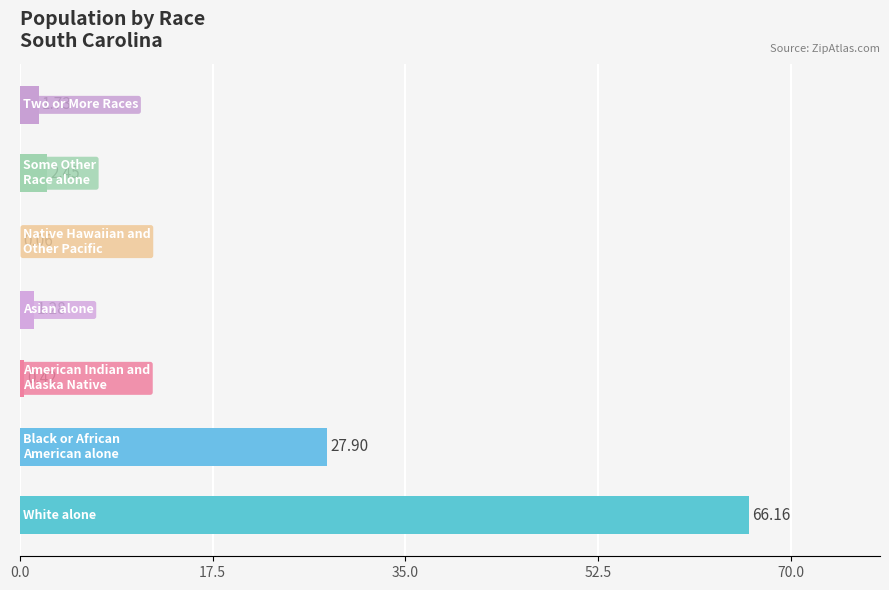

What is the sum of all values?

100.0